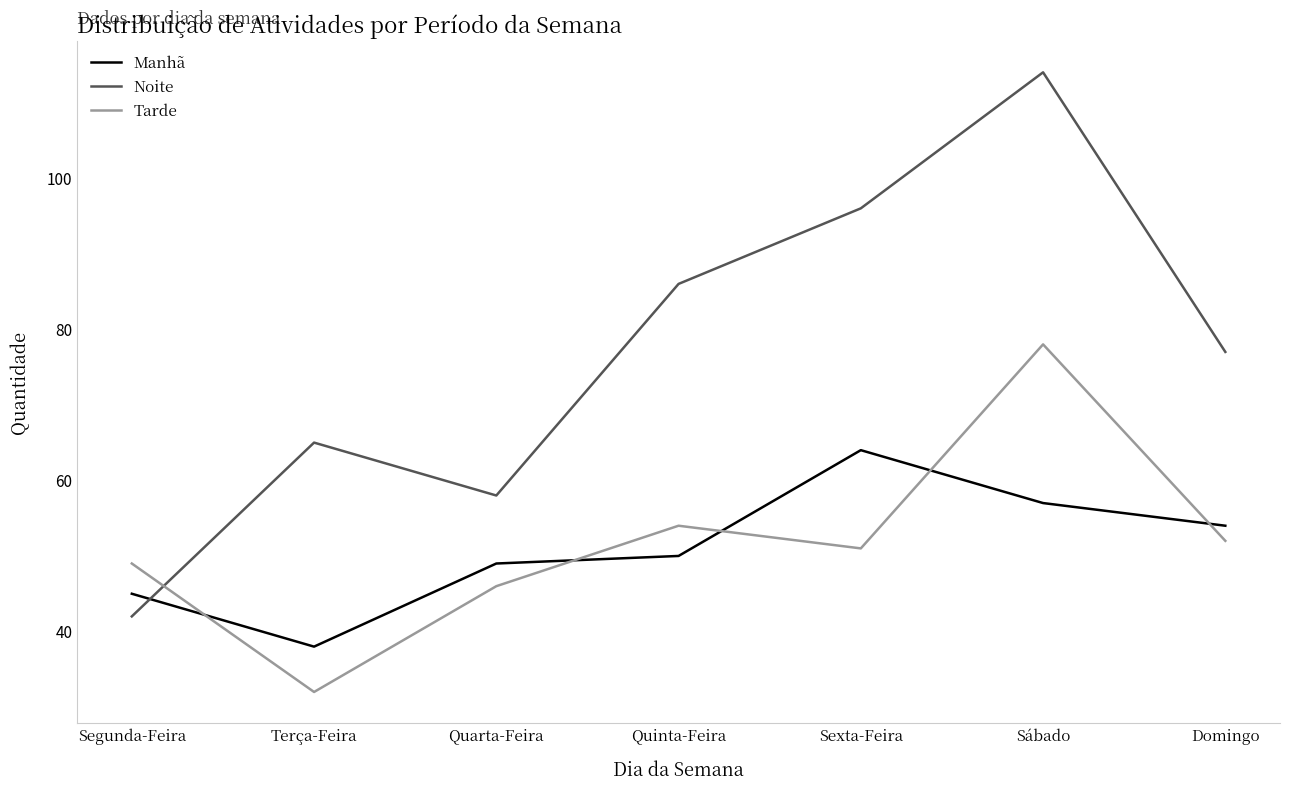

At how many categories does at least one series exceed 73?

4